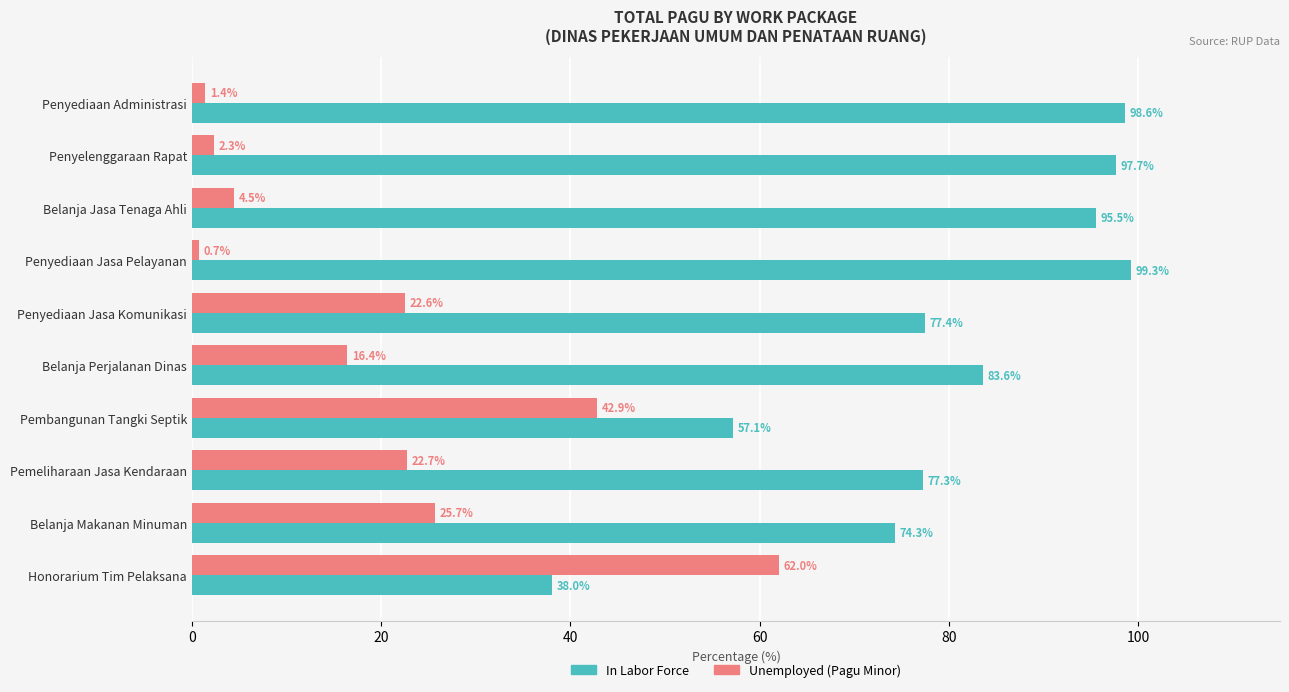

How many categories are shown in the chart?

10